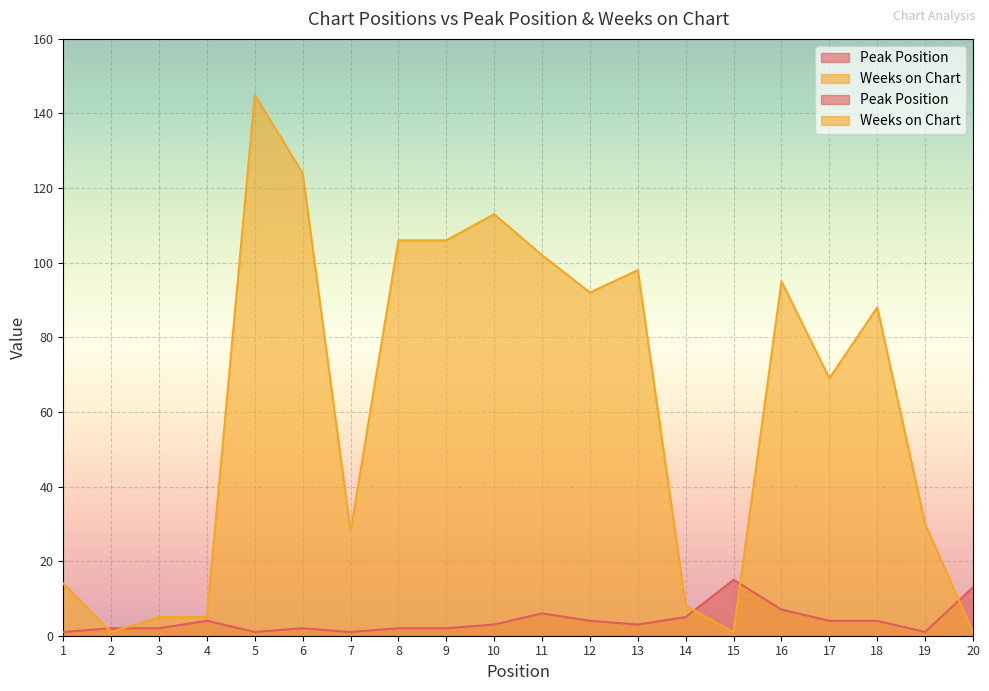

Reading left to right, list all the values displayed in this chart.

Peak Position: 1=1	2=2	3=2	4=4	5=1	6=2	7=1	8=2	9=2	10=3	11=6	12=4	13=3	14=5	15=15	16=7	17=4	18=4	19=1	20=13
Weeks on Chart: 1=14	2=1	3=5	4=5	5=145	6=124	7=28	8=106	9=106	10=113	11=102	12=92	13=98	14=8	15=1	16=95	17=69	18=88	19=30	20=1